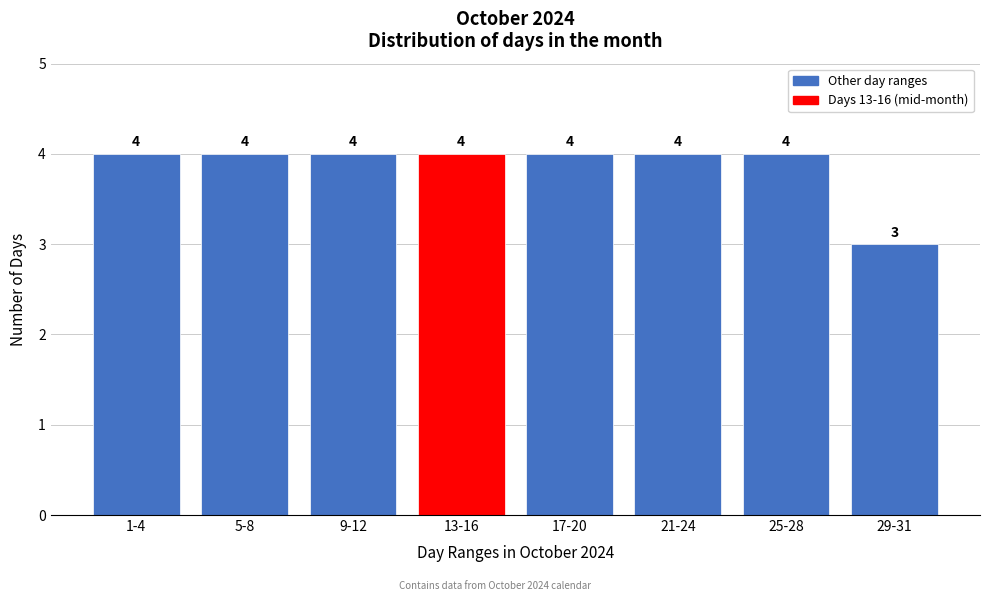

Reading left to right, what are all the values shown in this chart?

4	4	4	4	4	4	4	3